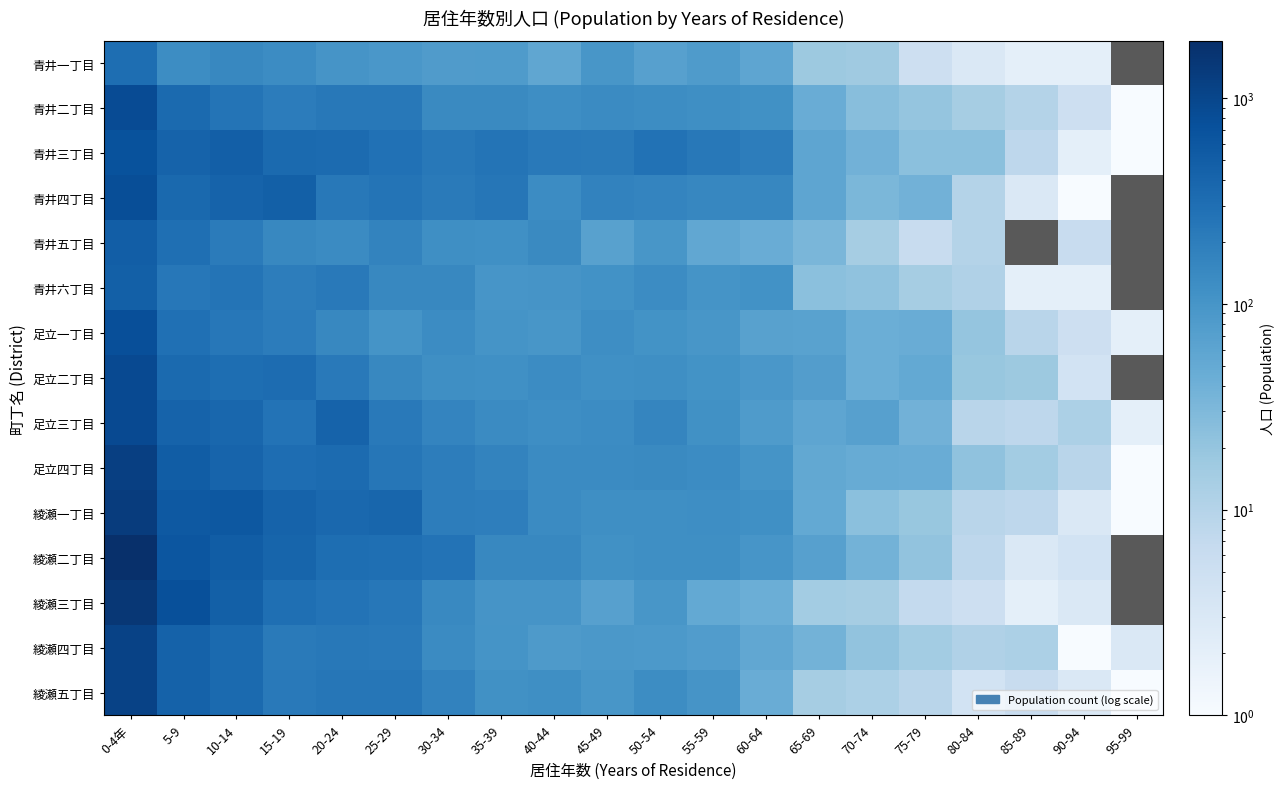

Is it true that 綾瀬四丁目 equals 71.7 at 35-39?

False